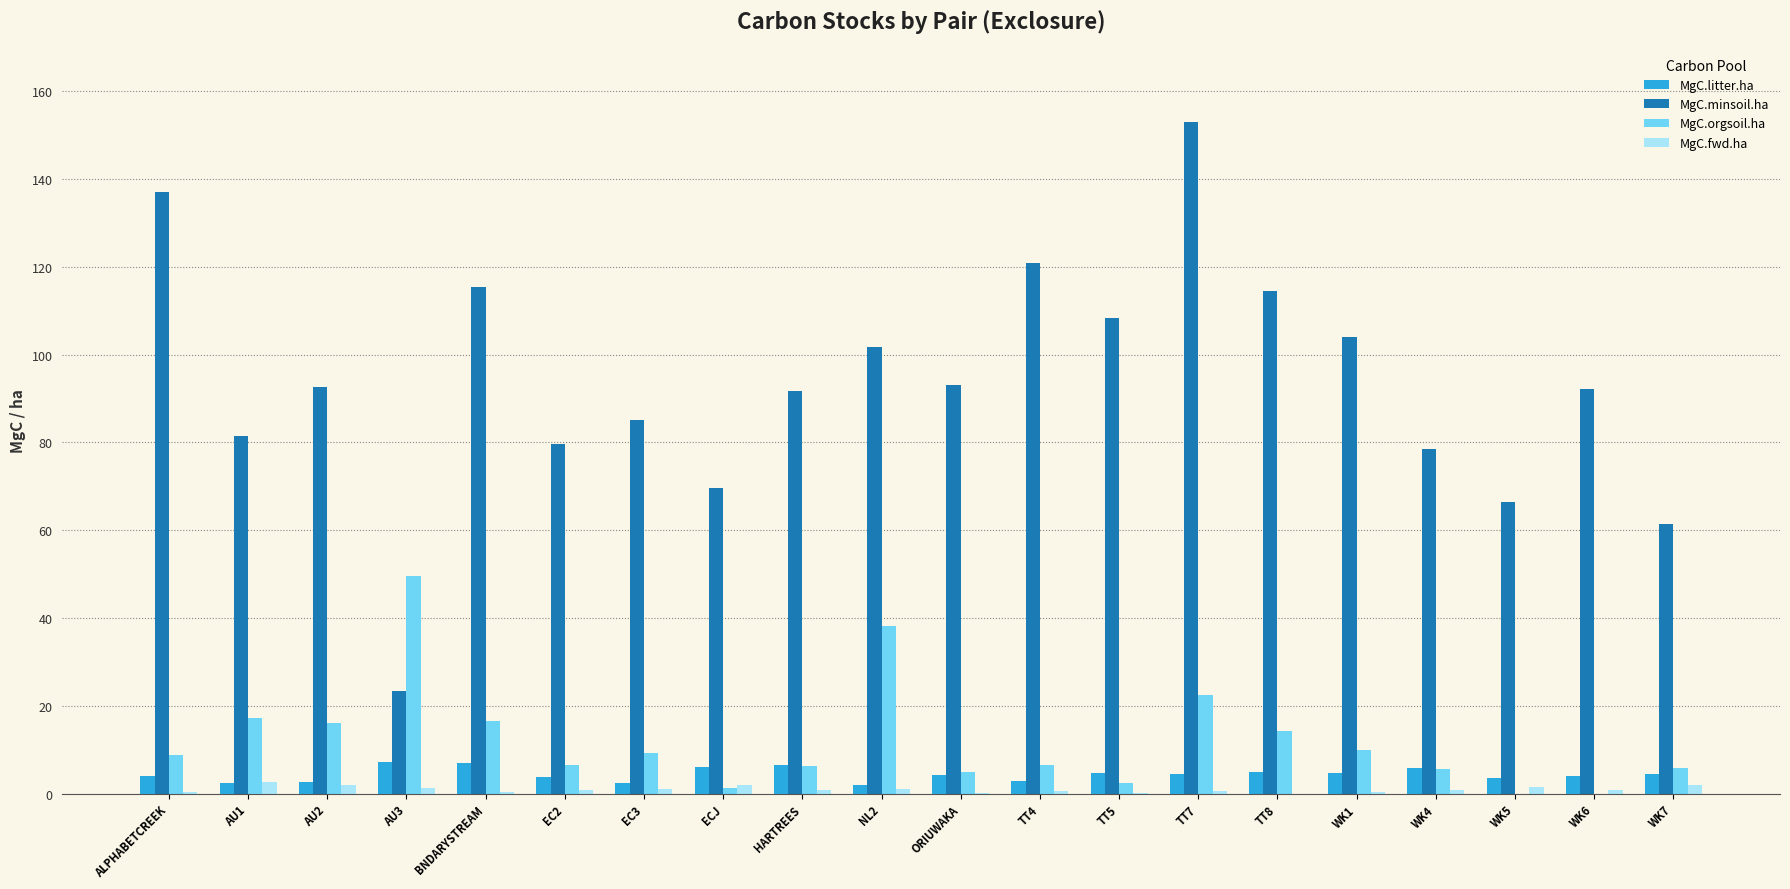

Are the bars horizontal?

No